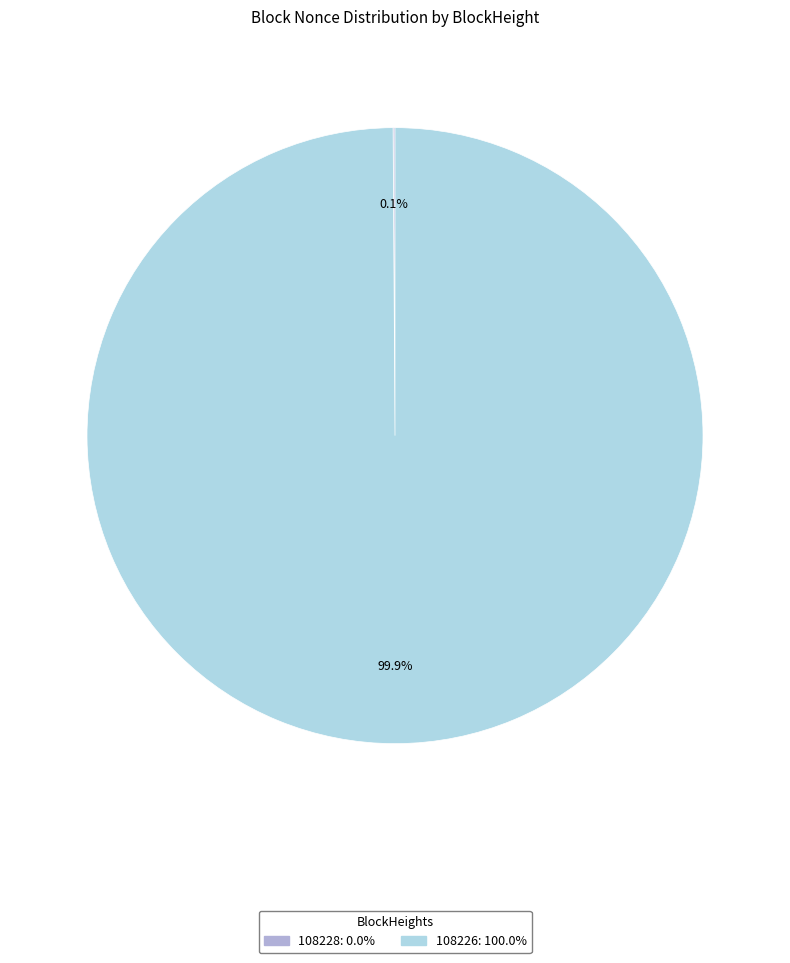

What is the largest slice in the pie chart?

108226